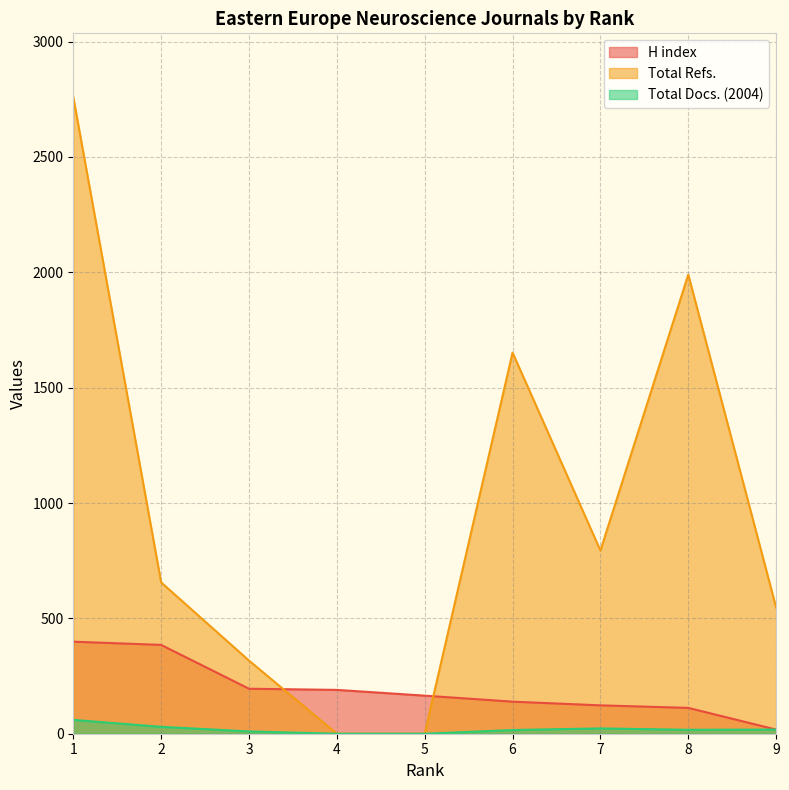

True or false: Total Docs. (2004) has a value of 15 at 3.

False